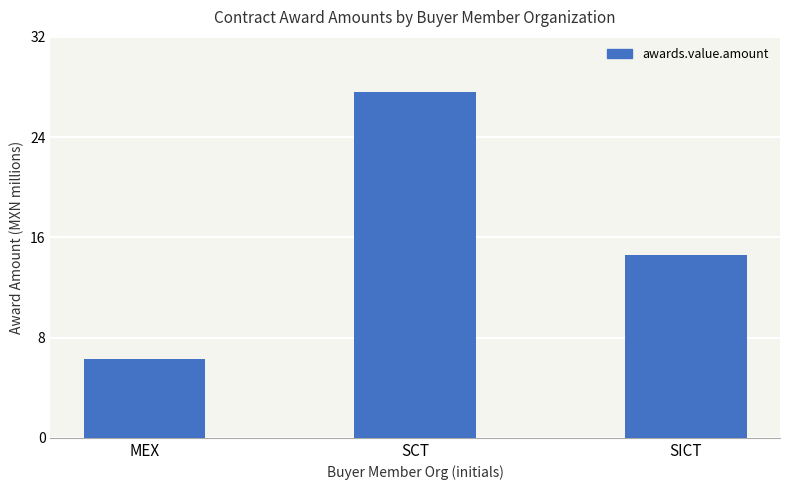

Is it true that the value at MEX is 3548333.3?

False